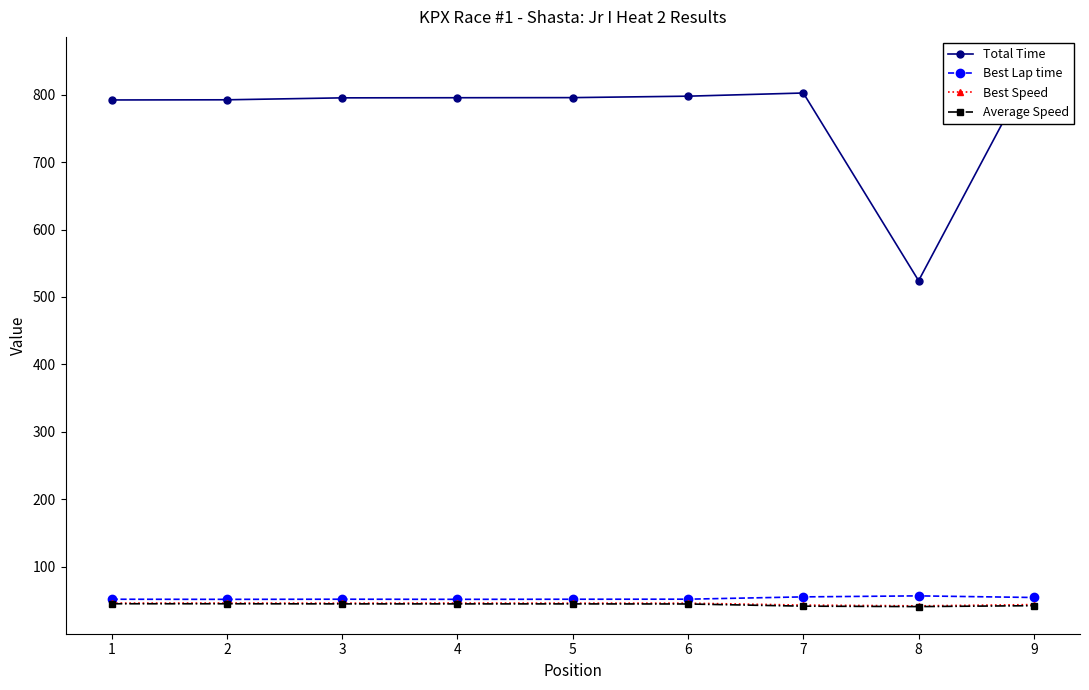

Is it true that Total Time equals 856.9 at 8?

False